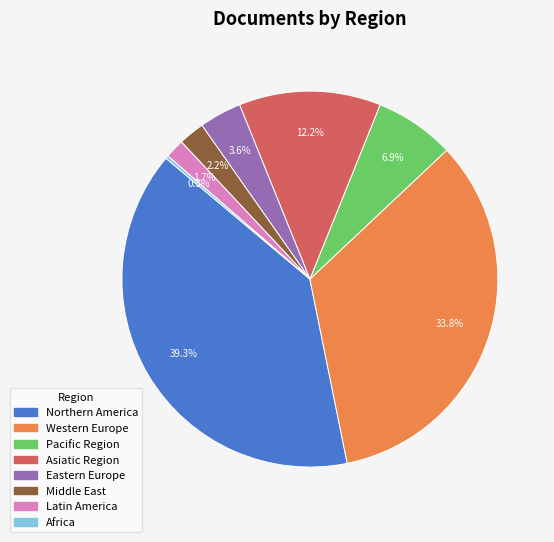

What portion of the pie excludes Asiatic Region?

87.8%